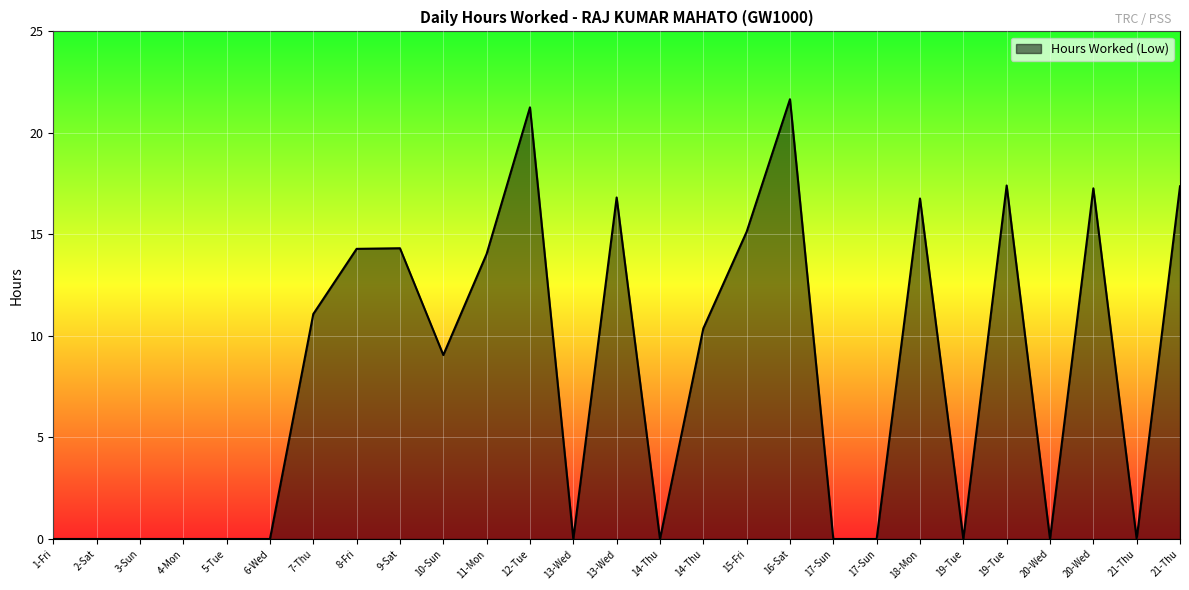

Does the chart have visible grid lines?

Yes